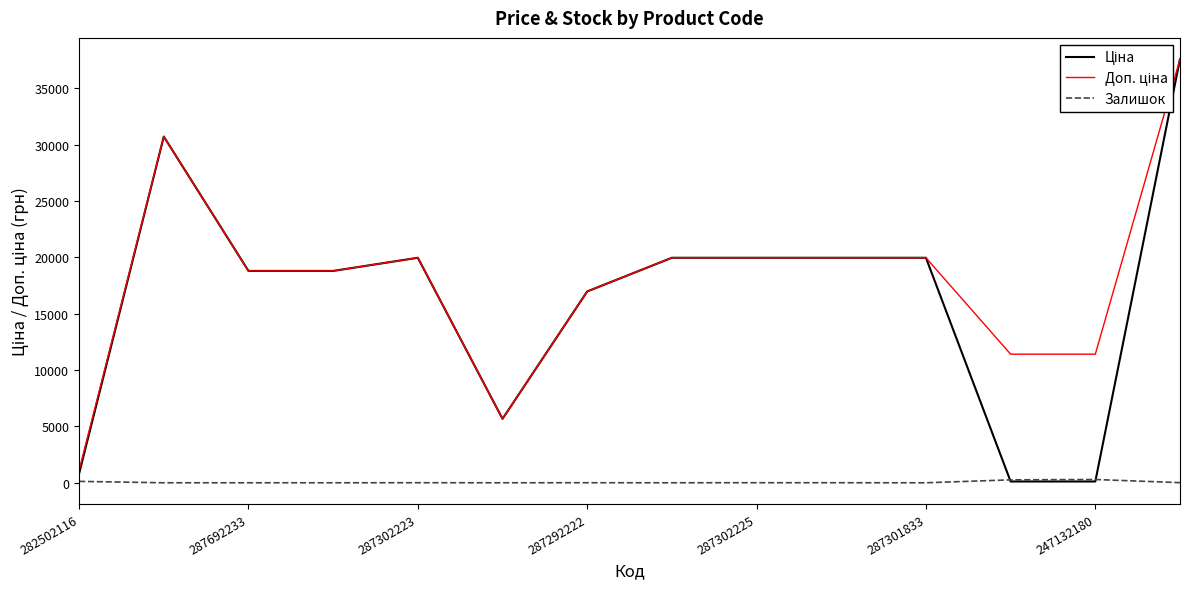

What is the maximum value shown in the chart?

37593.6